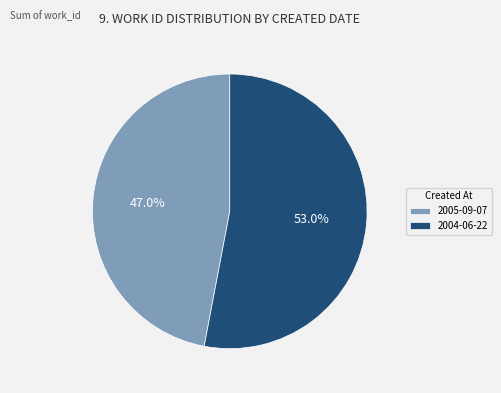

Do 2005-09-07 and 2004-06-22 together represent more than half of the pie?

Yes